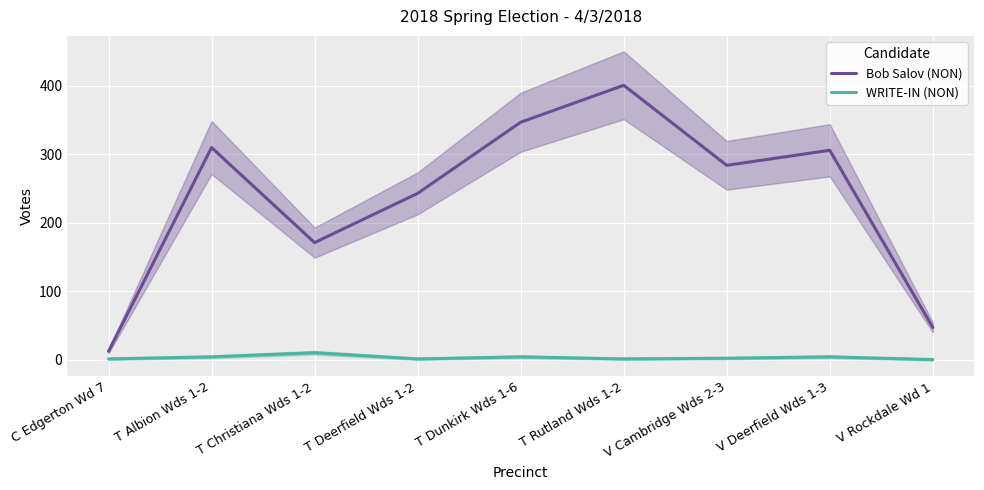

At which label is WRITE-IN (NON) closest to 5?

T Albion Wds 1-2